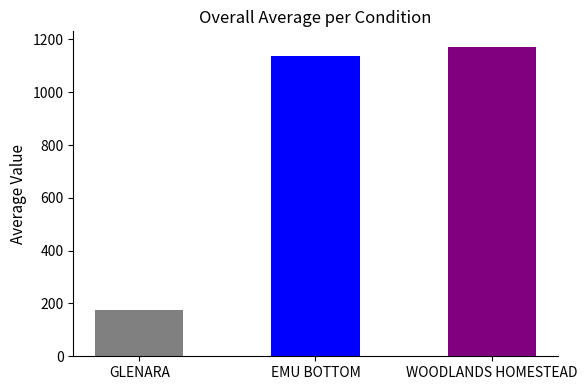

Where is the data nearest to the value 674?

EMU BOTTOM